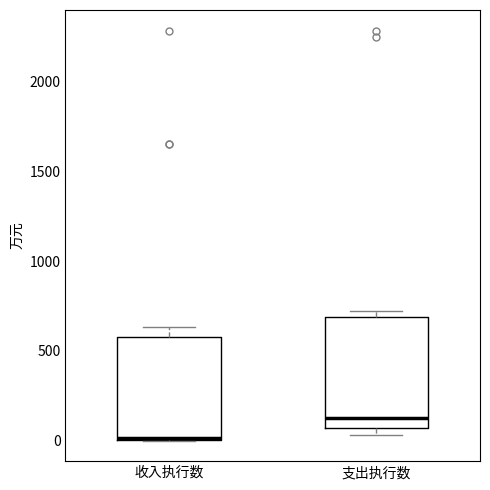

Reading left to right, transcribe this box plot: for each box, give where its median line is, the range the box spans, and where its two whiskers end, as read against the y-axis. The values are not printed on the chart, so give them approximately, as read against the axis.

收入执行数: median 0, box 0 to 600, whiskers 0 to 650
支出执行数: median 100, box 50 to 700, whiskers 50 (just below the box's lower edge) to 700 (just above the box's upper edge)